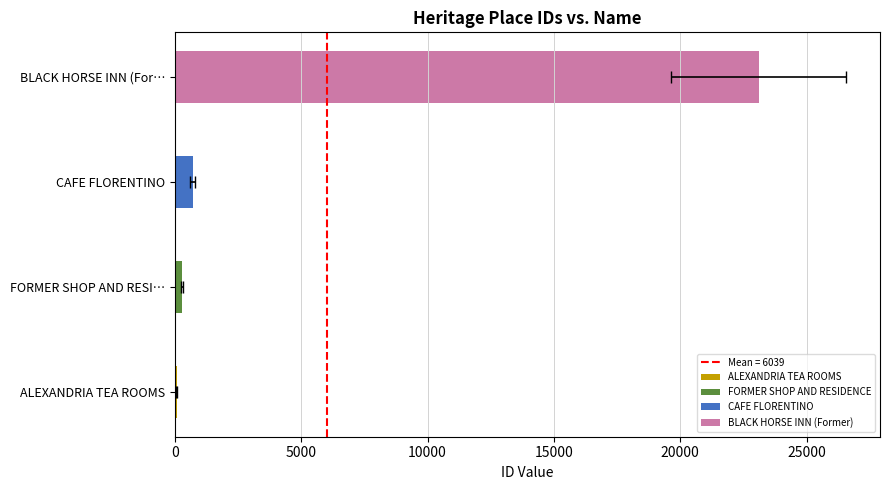

Rank the categories by value from lowest to highest.

ALEXANDRIA TEA ROOMS, FORMER SHOP AND RESI…, CAFE FLORENTINO, BLACK HORSE INN (For…